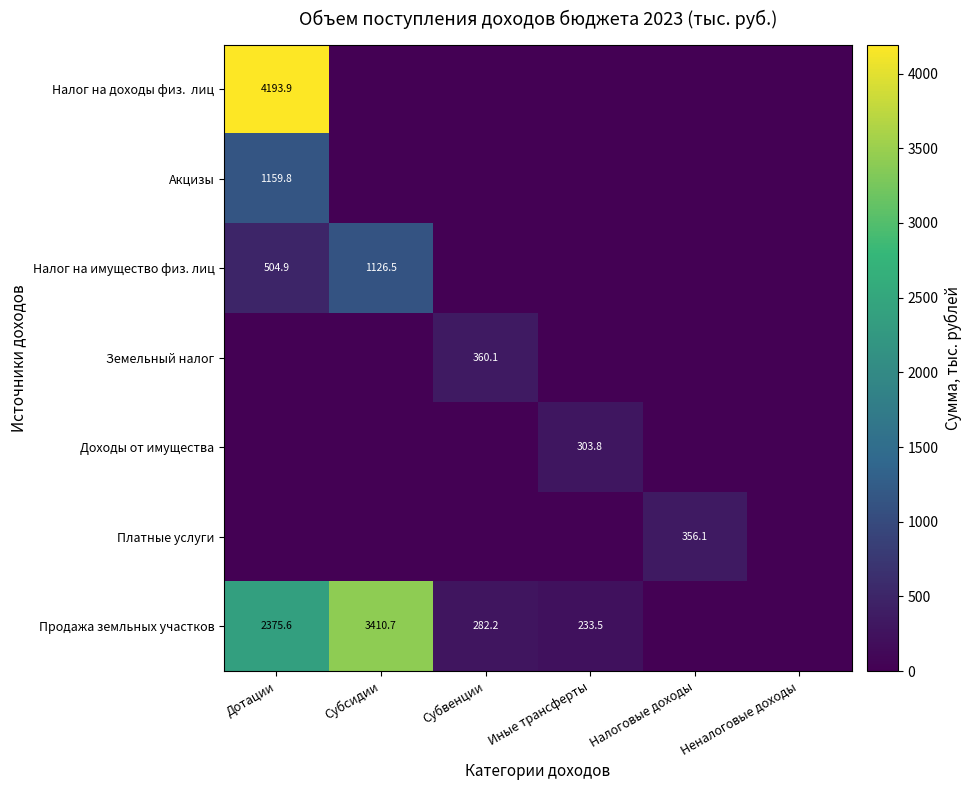

The value of Продажа земльных участков at Иные трансферты is 109.6. True or false?

False